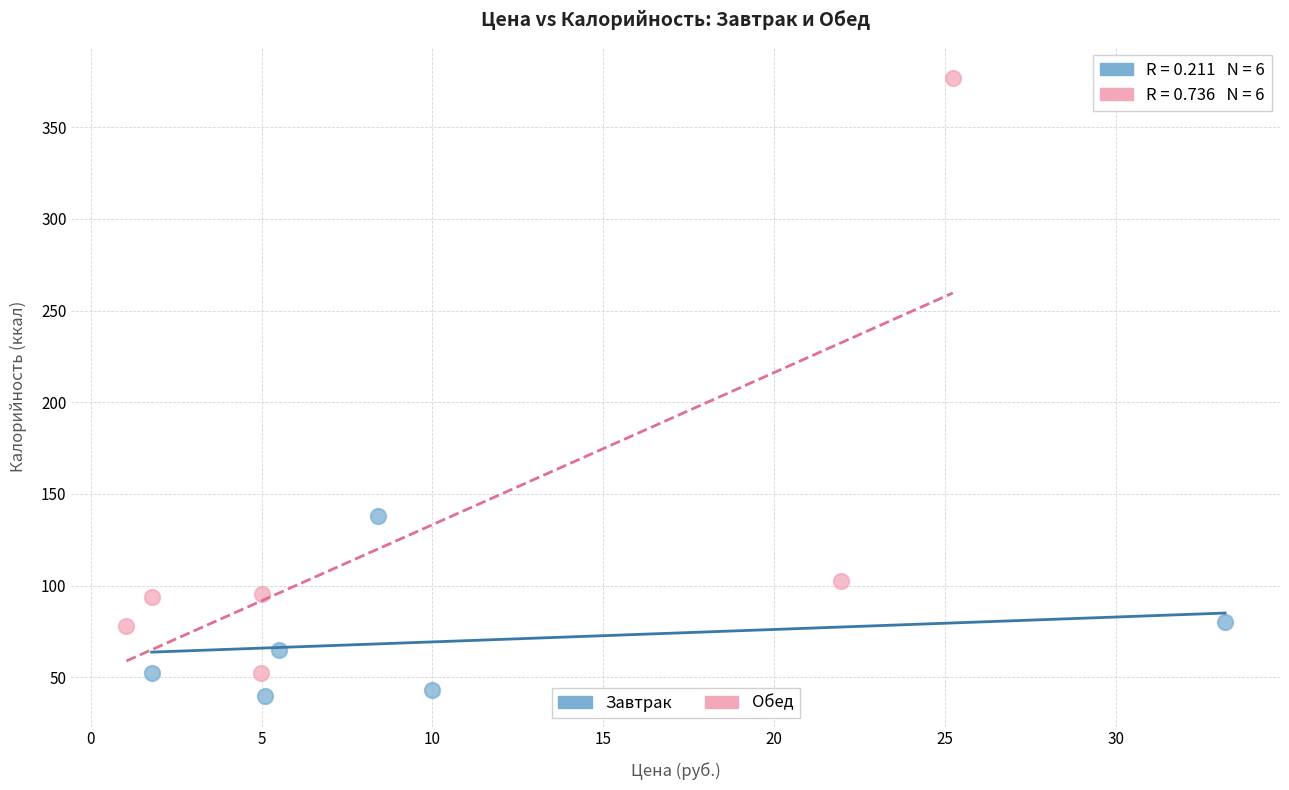

Which series contains the highest Y value?

Обед